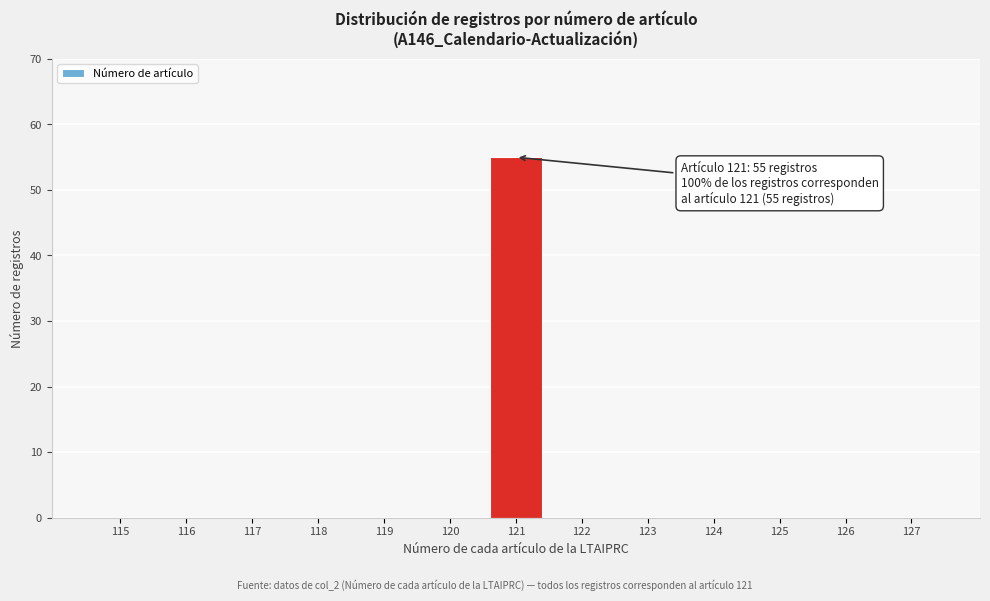

Reading right to left, extract all data points from this chart.

127=0	126=0	125=0	124=0	123=0	122=0	121=55	120=0	119=0	118=0	117=0	116=0	115=0